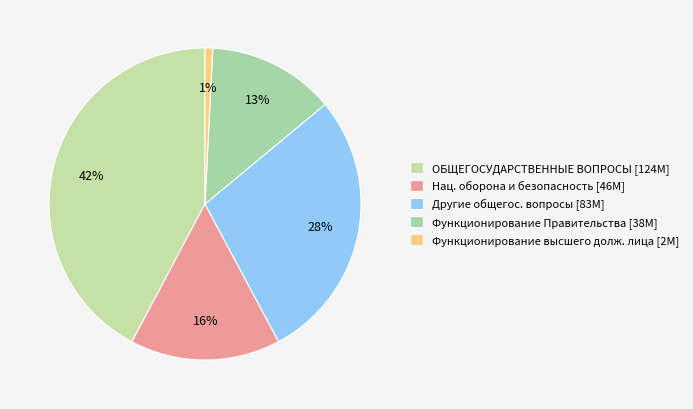

How many slices are in this pie chart?

5